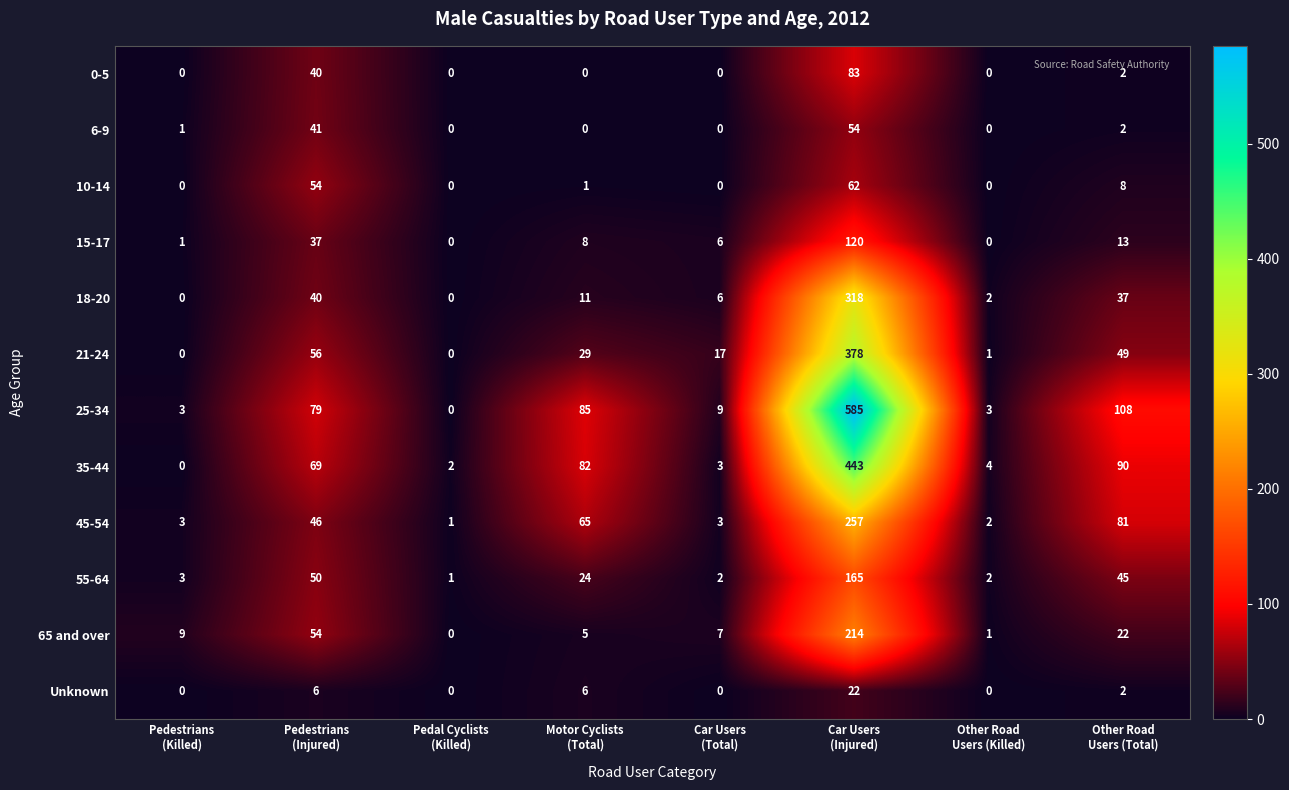

List the series in order of their peak value, highest first.

25-34, 35-44, 21-24, 18-20, 45-54, 65 and over, 55-64, 15-17, 0-5, 10-14, 6-9, Unknown